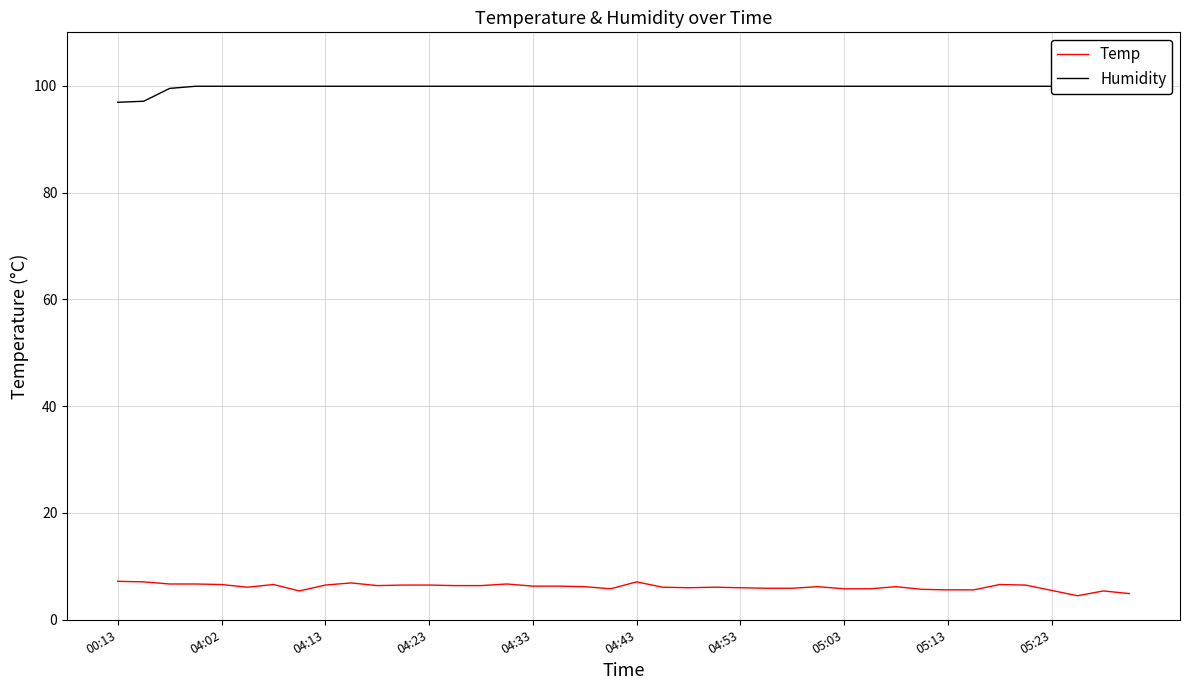

The Temp series shows 5.8 at 05:03. True or false?

True